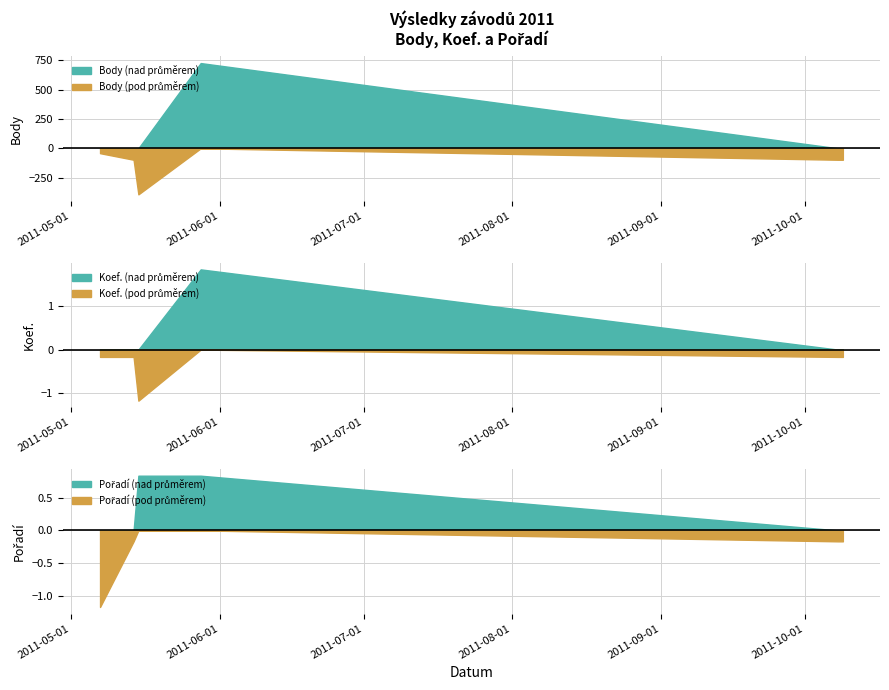

What are all the series names shown in the legend?

Body, Koef., Pořadí